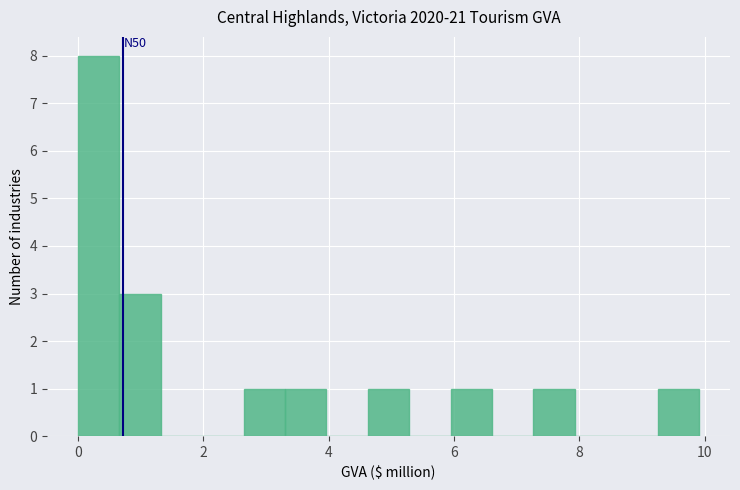

Read against the x-axis, roughly where is the centre of the tallest bar?

0.4